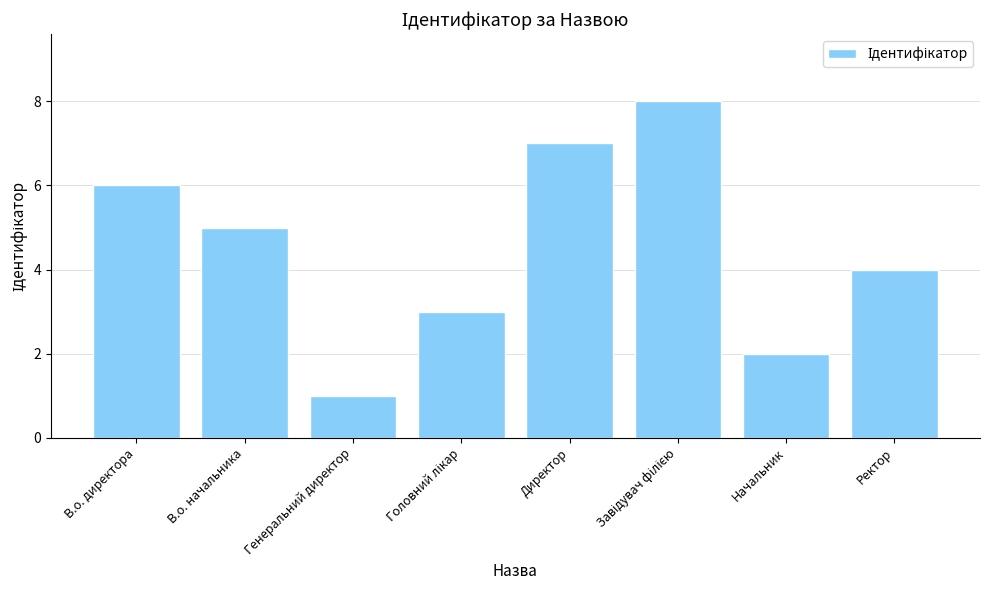

What is the difference between the maximum and minimum values?

7